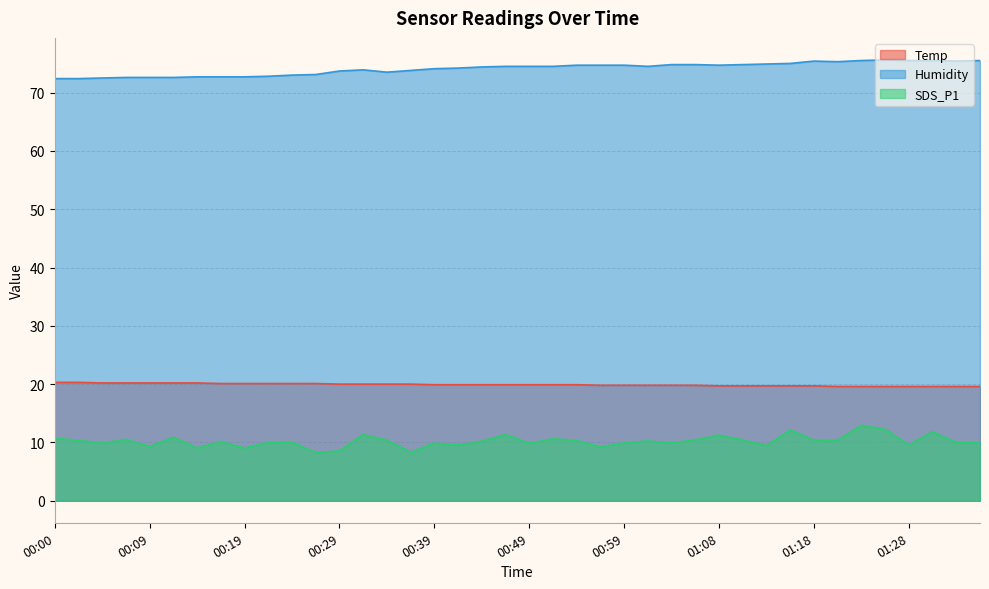

True or false: SDS_P1 has more than 2 interior local peaks.

True